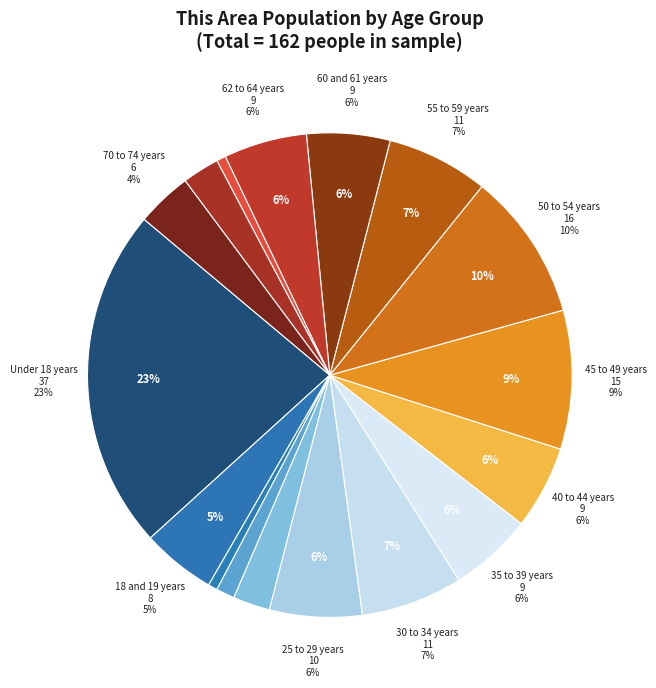

Is there a majority slice in this chart?

No